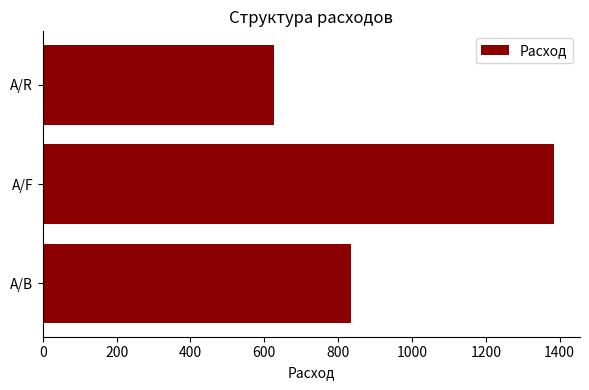

Reading bottom to top, transcribe all the data shown in this chart.

835	1386	627